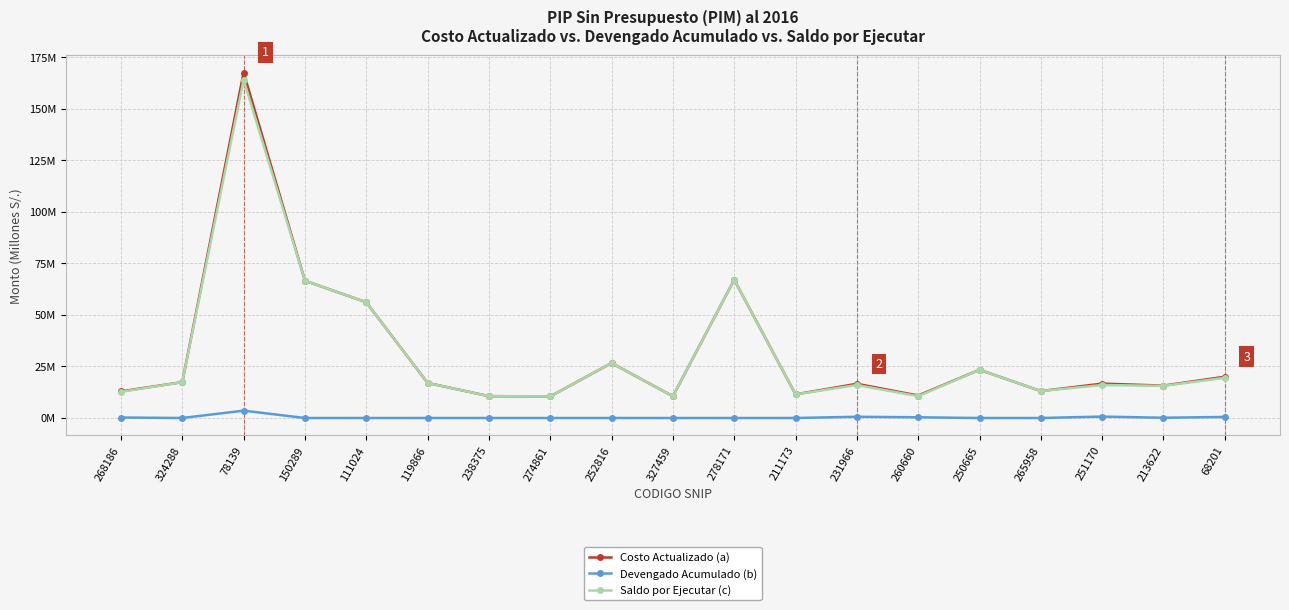

Does the chart have visible grid lines?

Yes